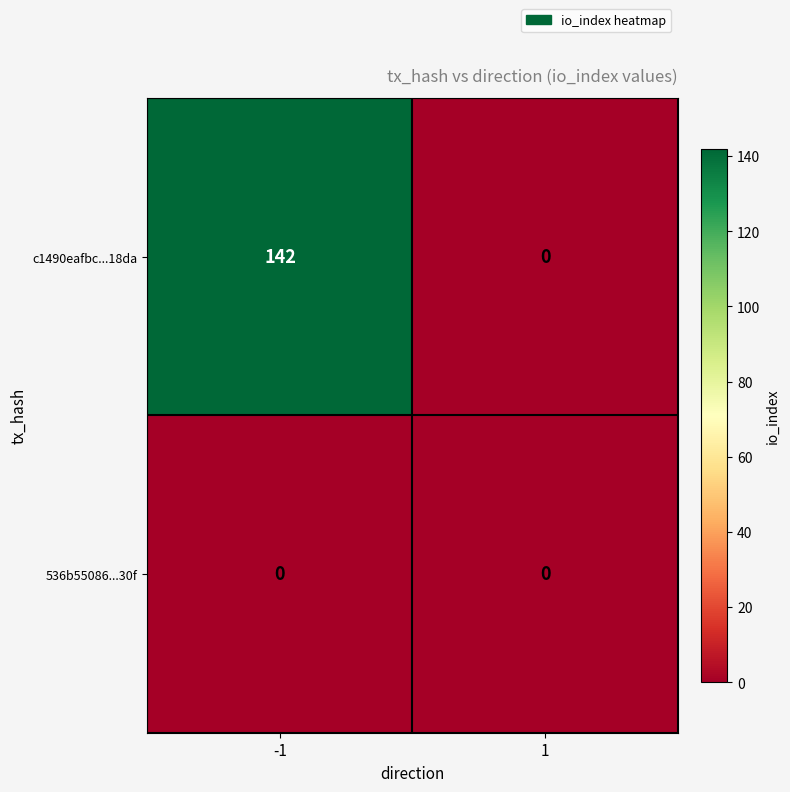

Reading left to right, extract all data points from this chart.

c1490eafbc...18da: -1=142	1=0
536b55086...30f: -1=0	1=0